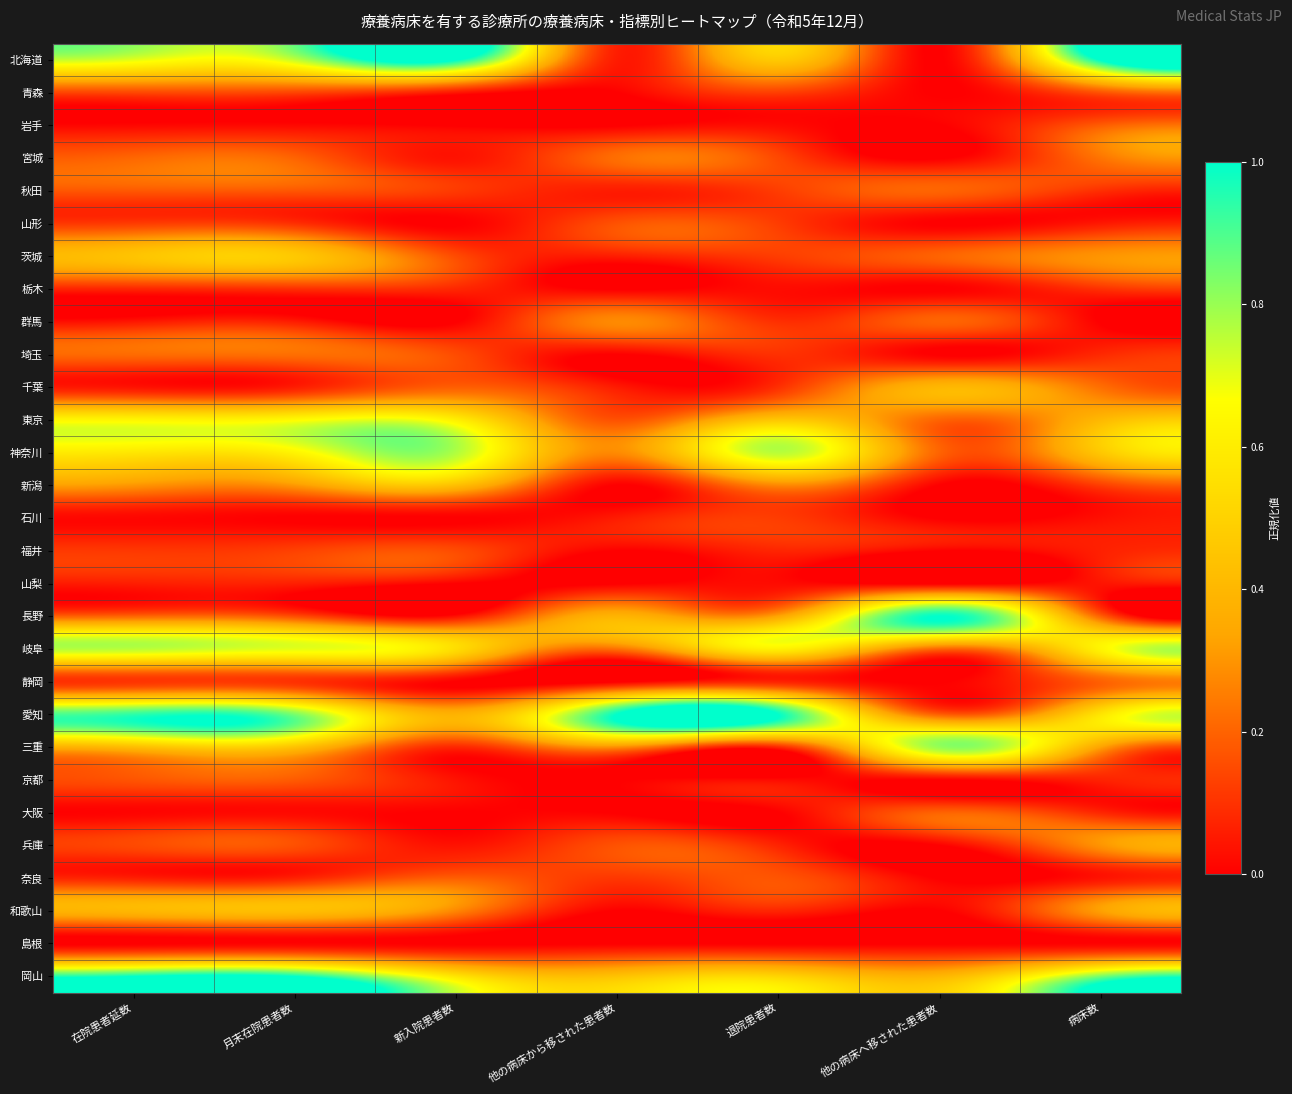

At which category is the sum across all series the highest?

月末在院患者数